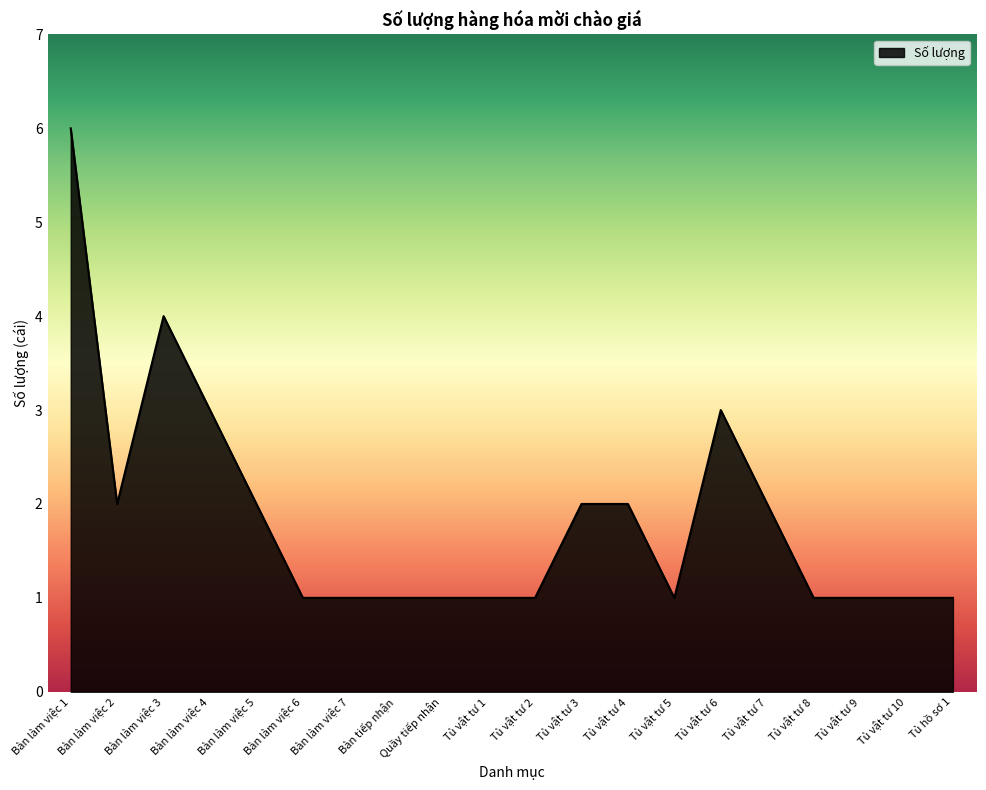

What is the change in value from Bàn làm việc 1 to Tủ vật tư 4?

-4